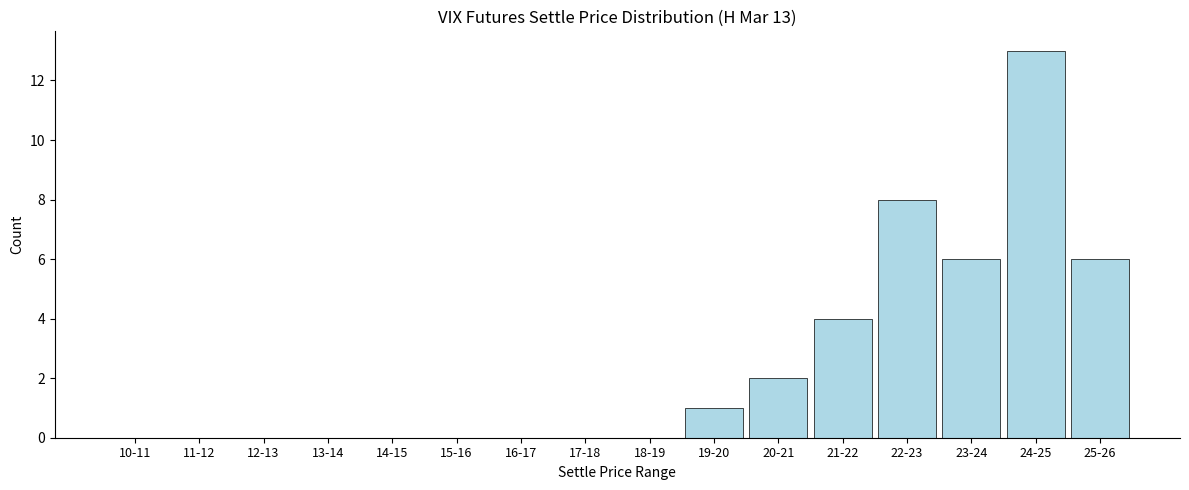

Reading left to right, transcribe all the data shown in this chart.

10-11=0	11-12=0	12-13=0	13-14=0	14-15=0	15-16=0	16-17=0	17-18=0	18-19=0	19-20=1	20-21=2	21-22=4	22-23=8	23-24=6	24-25=13	25-26=6